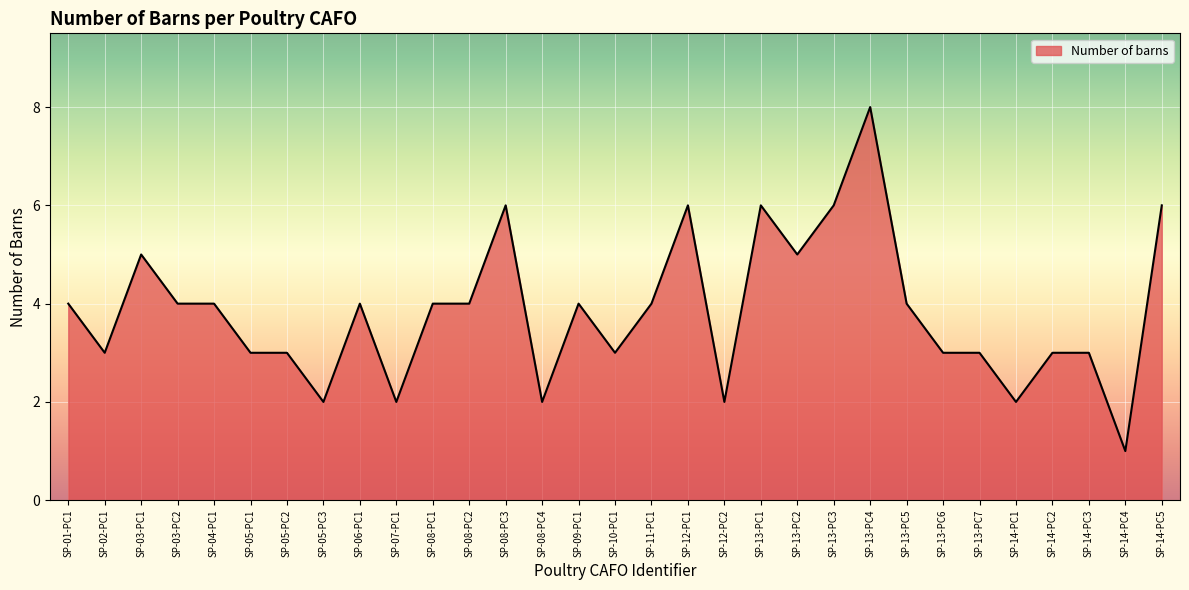

What is the average value?

4